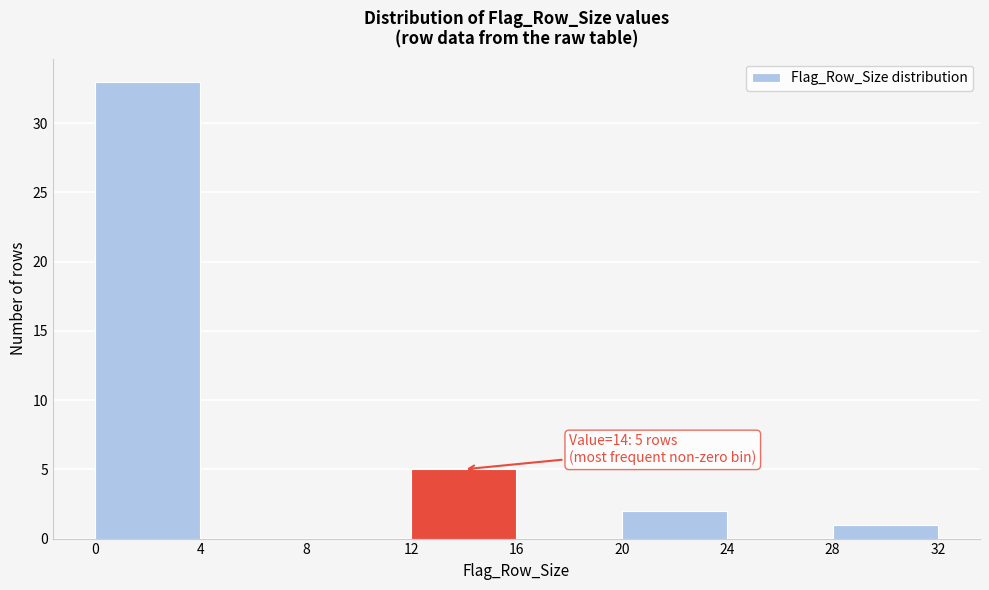

Over which range of the x-axis is the bar tallest?

0 to 4